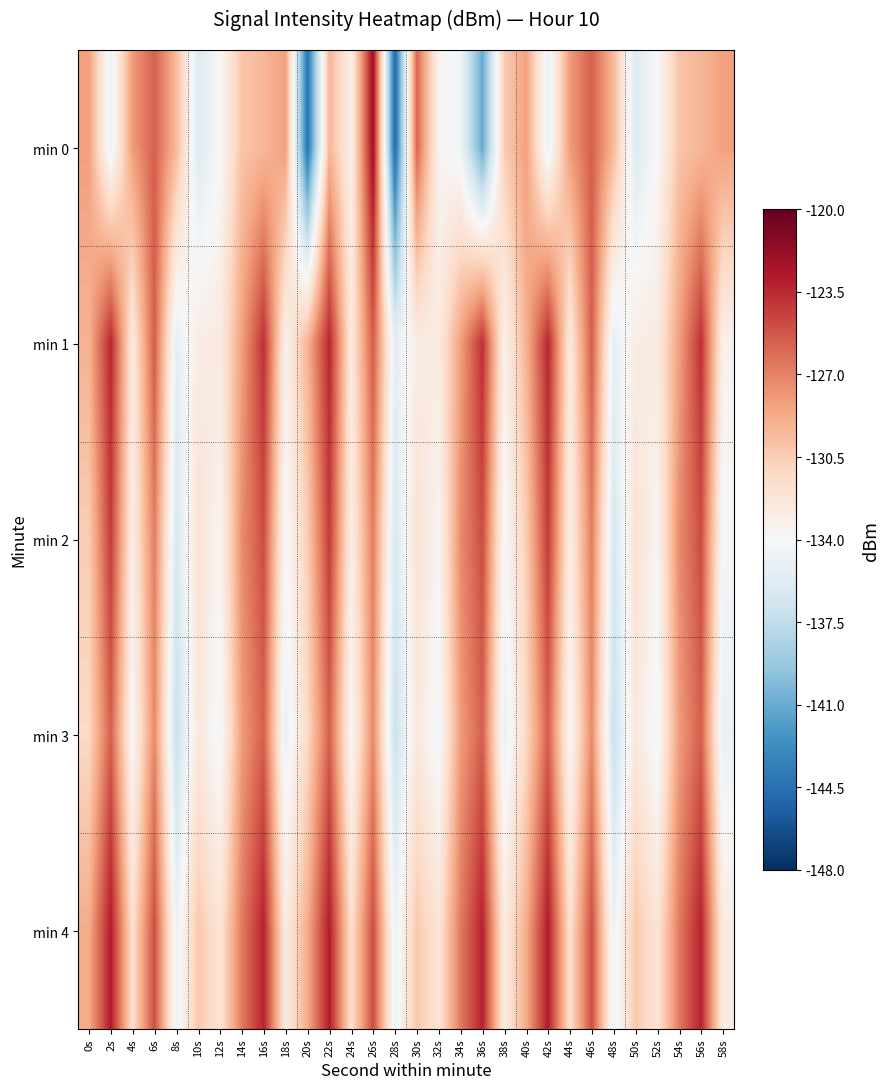

Which series has the largest total across all categories?

min 4